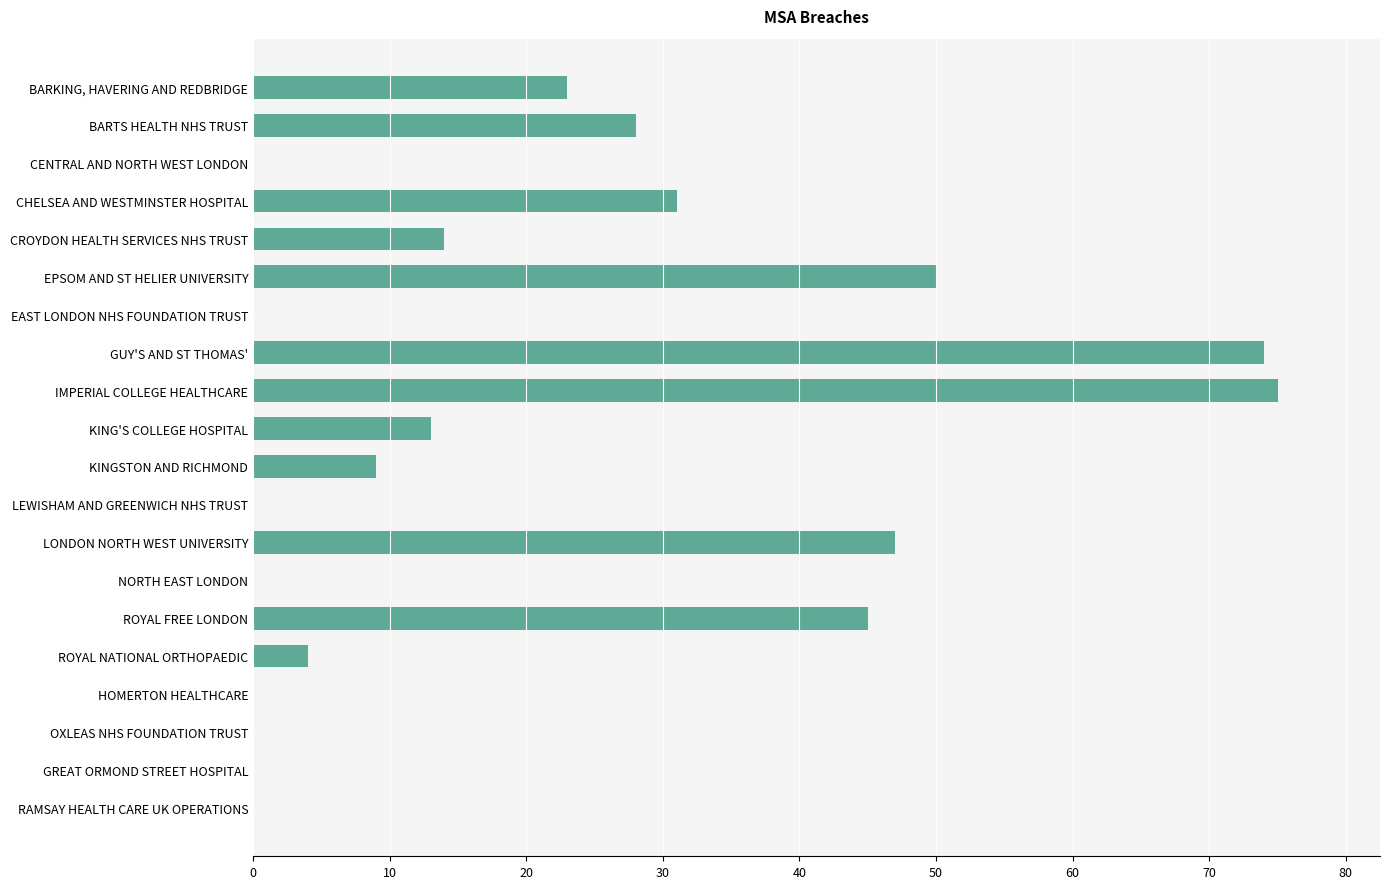

Which has a higher value, BARKING, HAVERING AND REDBRIDGE or EAST LONDON NHS FOUNDATION TRUST?

BARKING, HAVERING AND REDBRIDGE